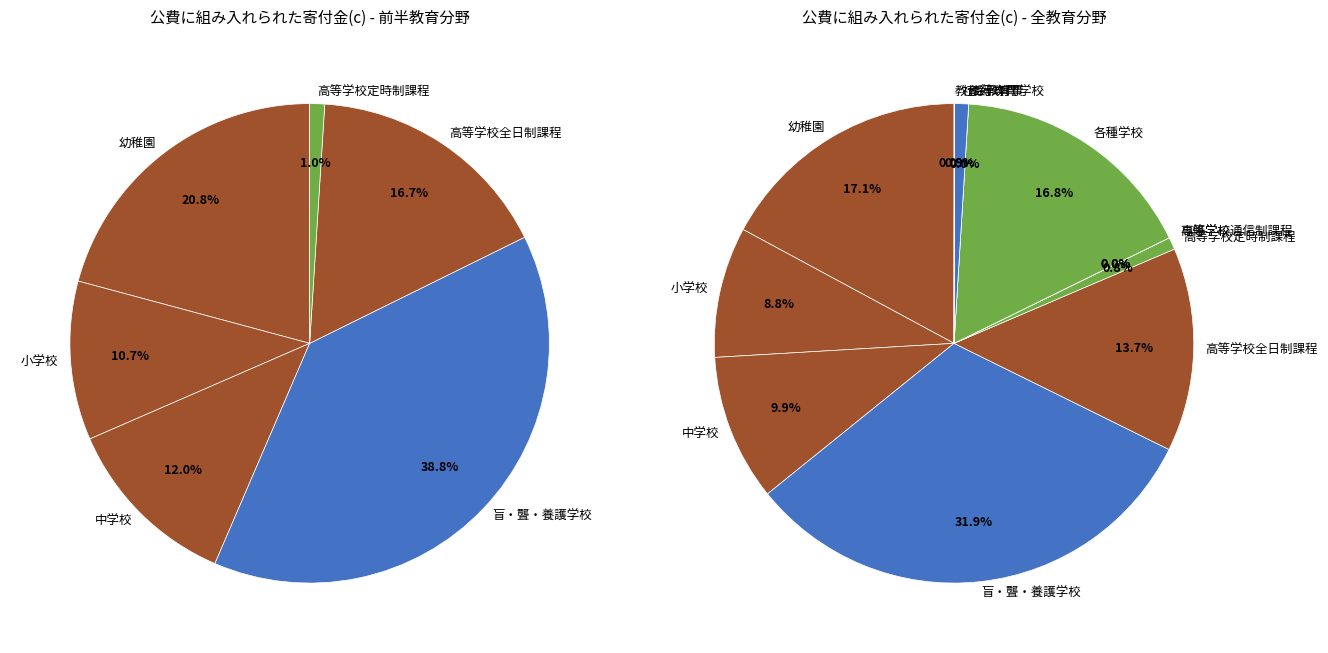

To the nearest percent, what percentage of the pie is 中学校?

10%